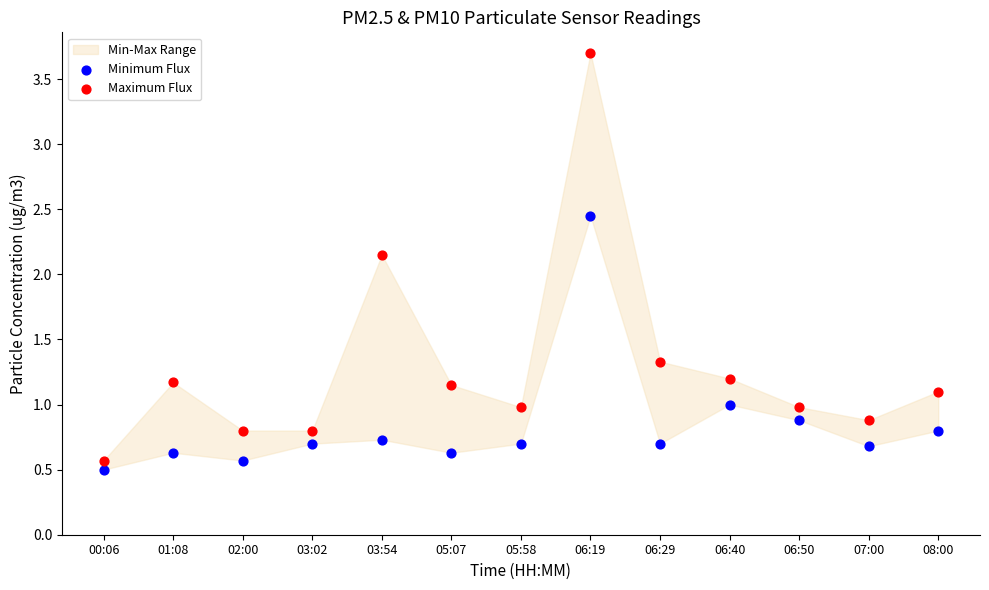

Which series contains the highest Y value?

Maximum Flux